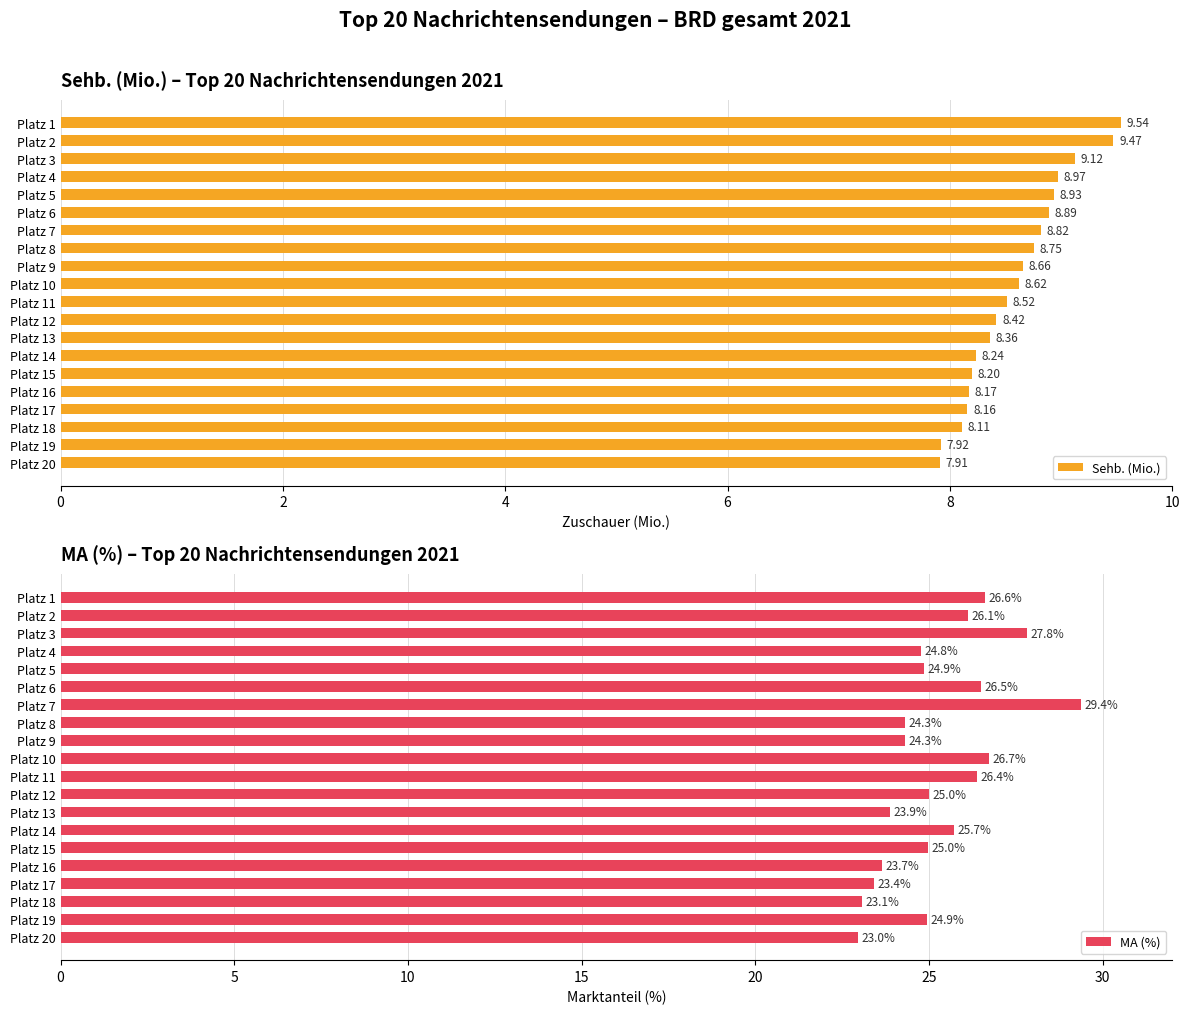

What is the average value of the MA (%) series?

25.3